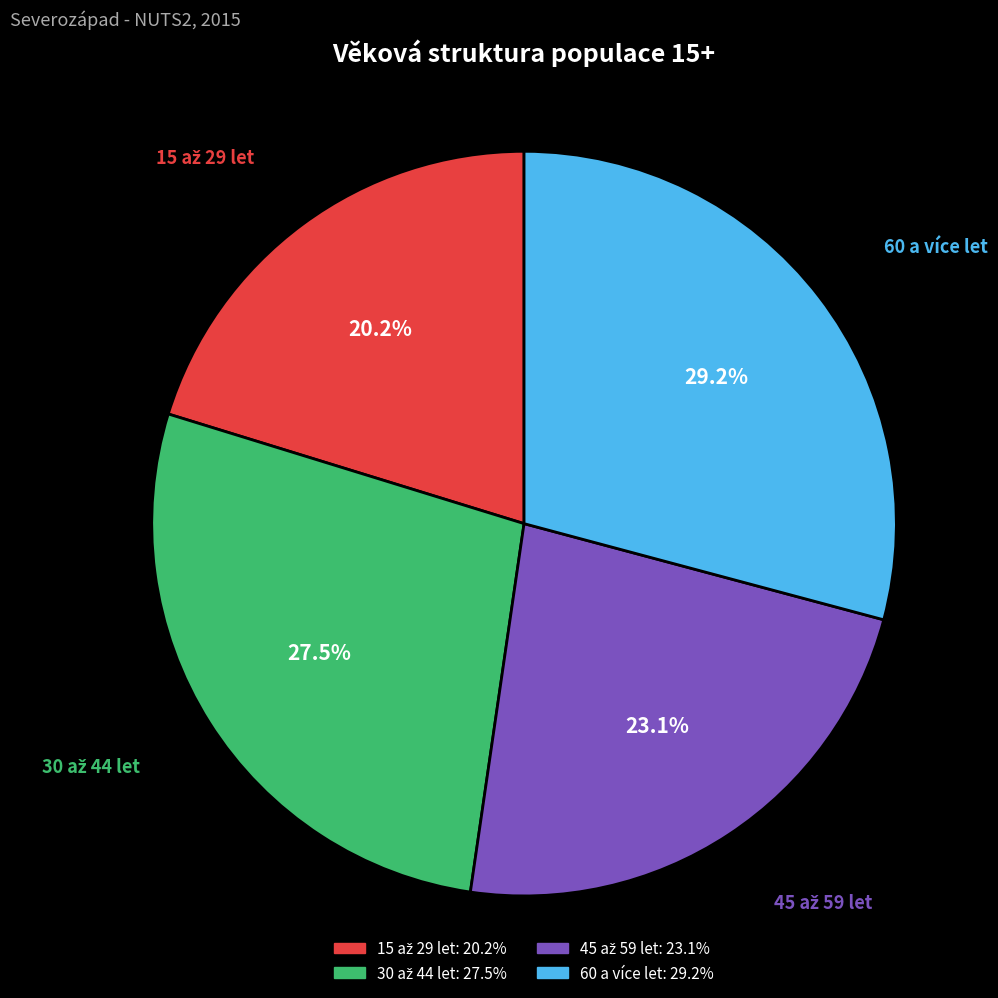

What is the largest slice in the pie chart?

60 a více let